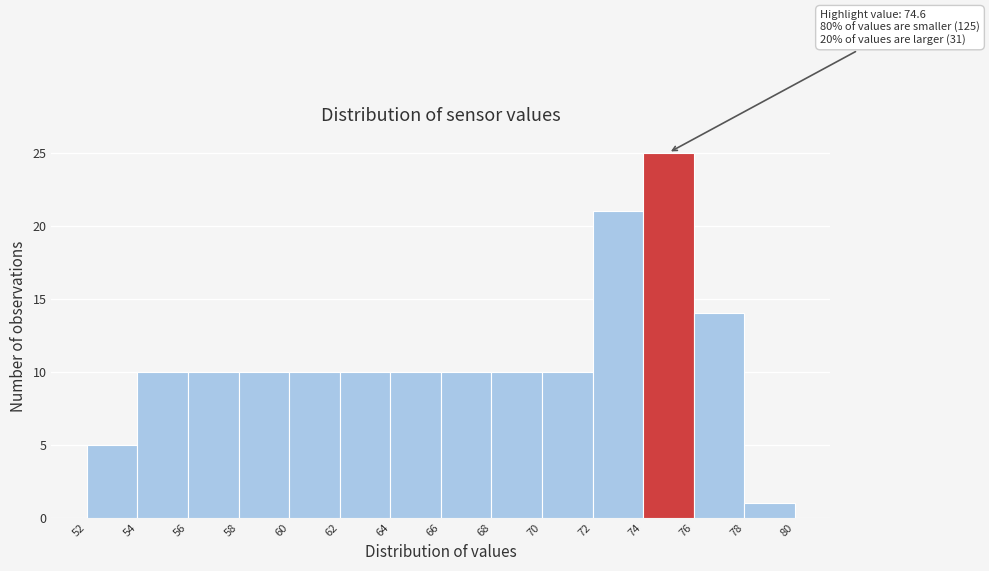

Over which range of the x-axis is the bar tallest?

74 to 76